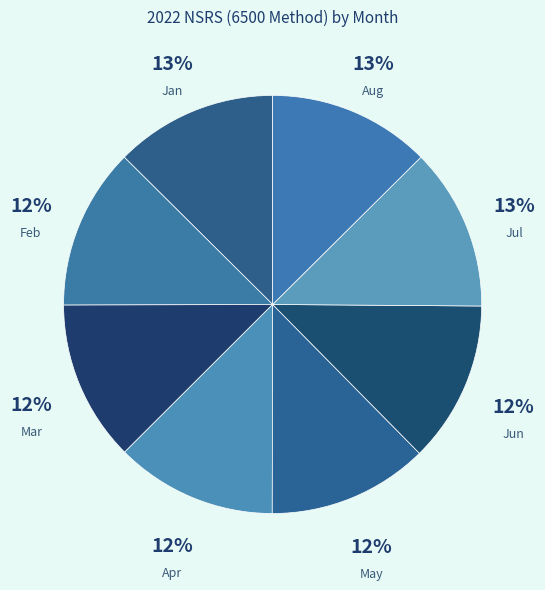

Approximately how many times larger is the value at Mar compared to May?

1.0